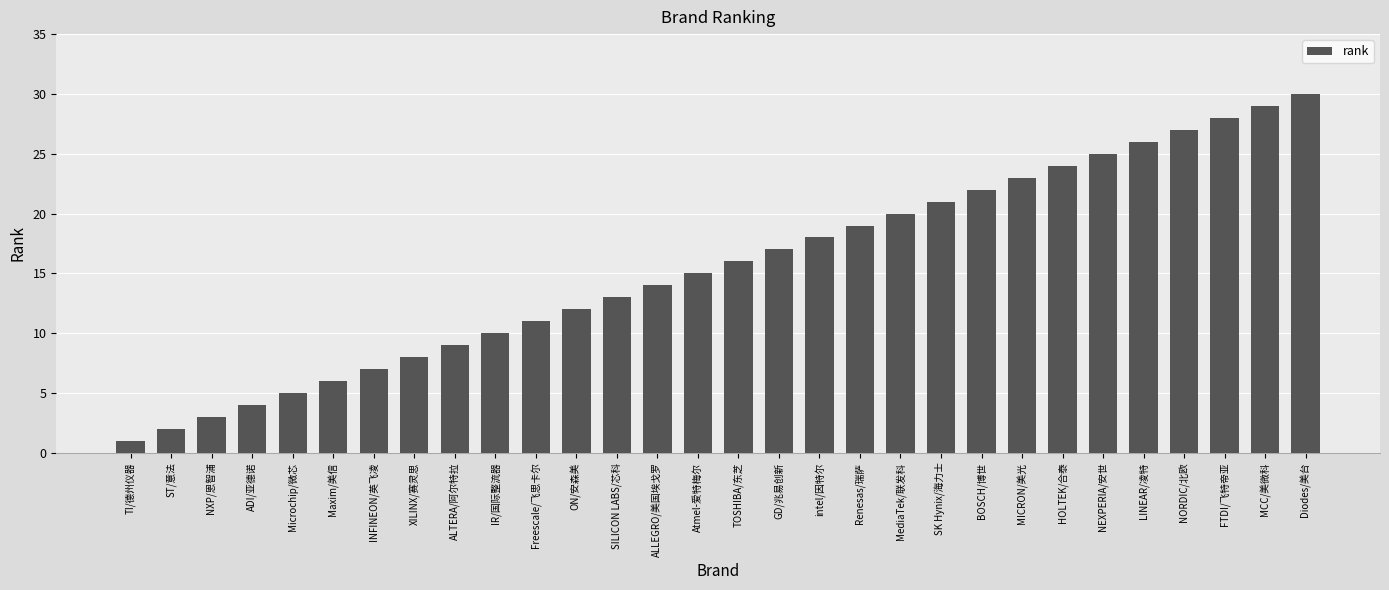

Which label corresponds to the largest value in the chart?

Diodes/美台